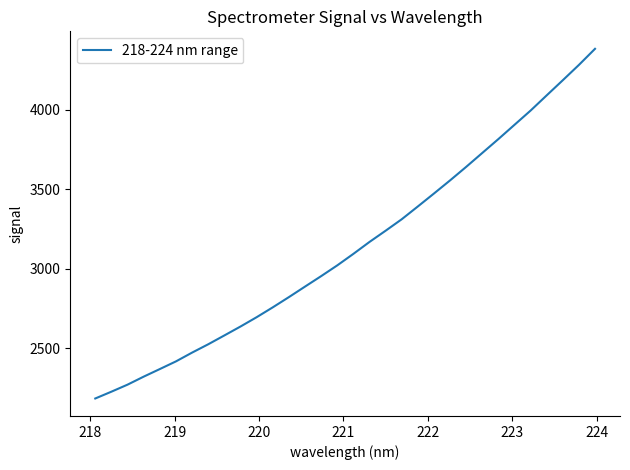

What is the difference between the maximum and minimum values?

2202.4